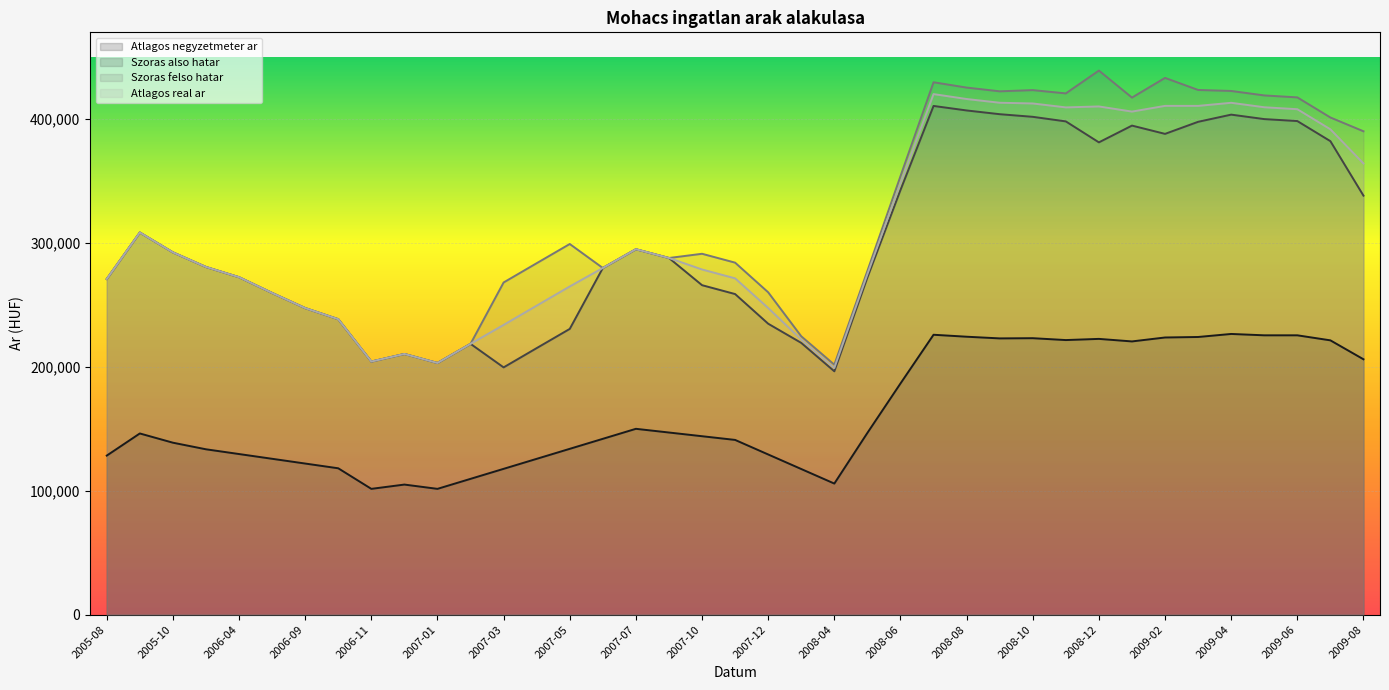

Which series changed the most between 2008-11 and 2008-12?

Szoras felso hatar